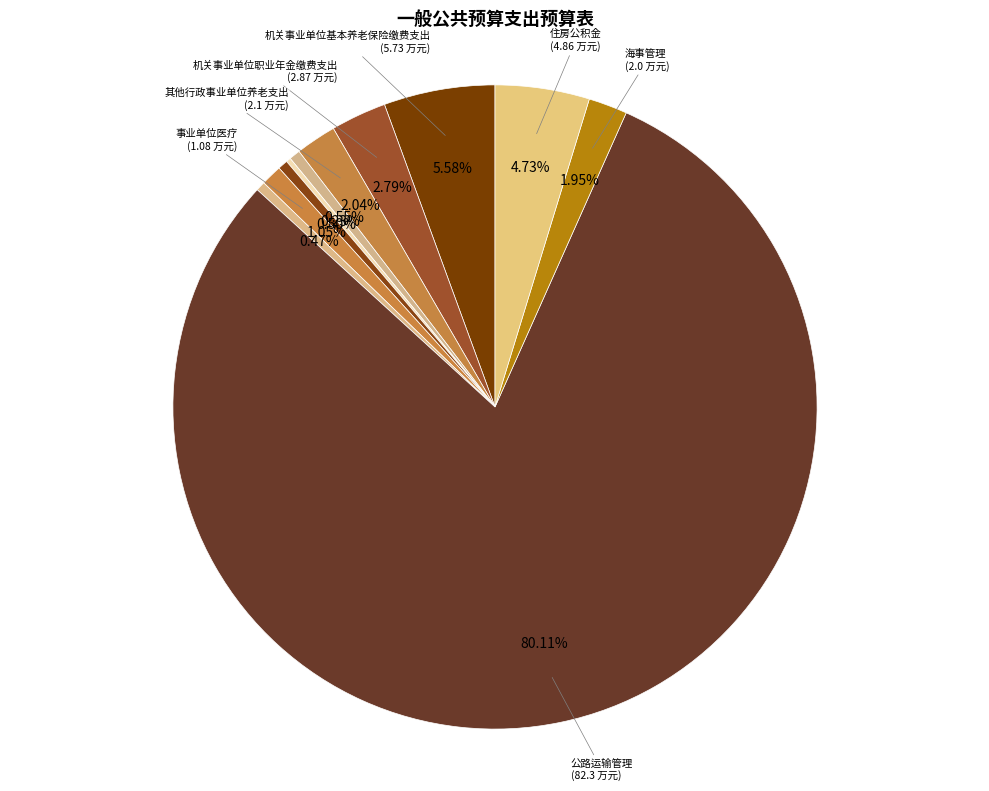

What is the largest slice in the pie chart?

公路运输管理